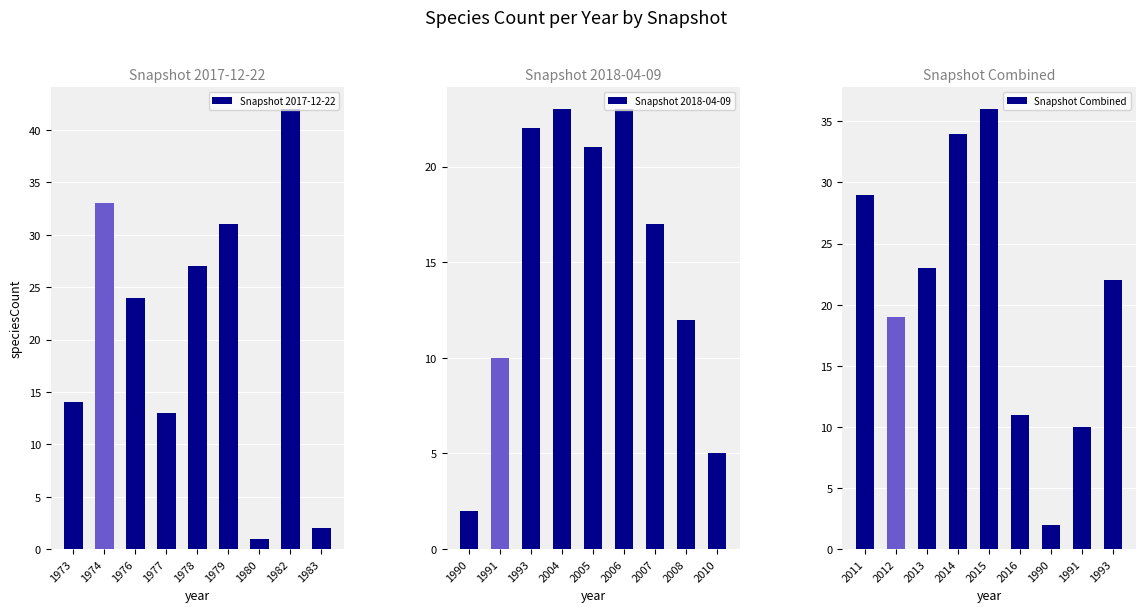

What is the highest value of the Snapshot 2018-04-09 series?

23